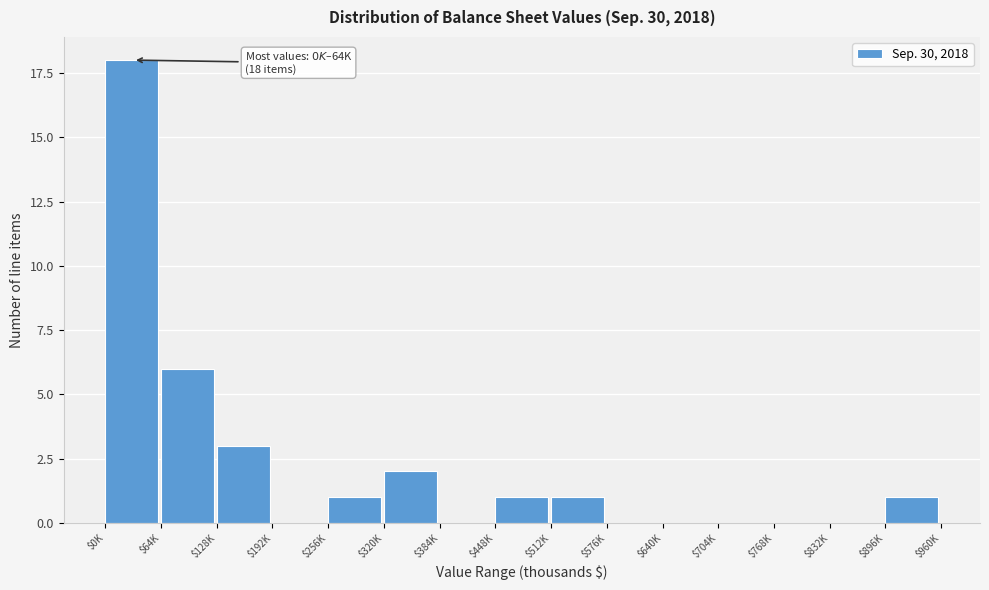

What is the greatest value displayed?

18